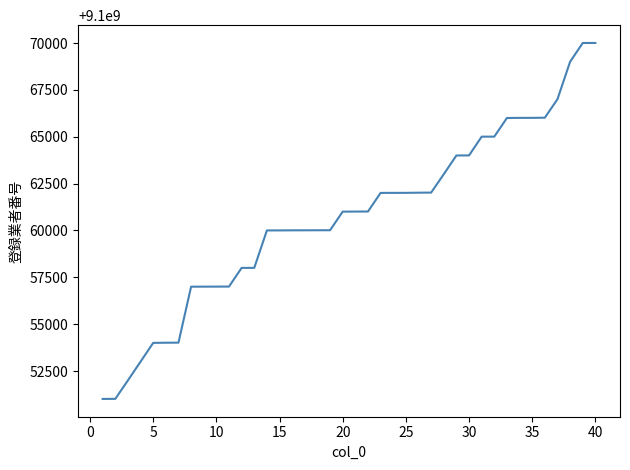

What is the difference between the maximum and minimum values?

18992